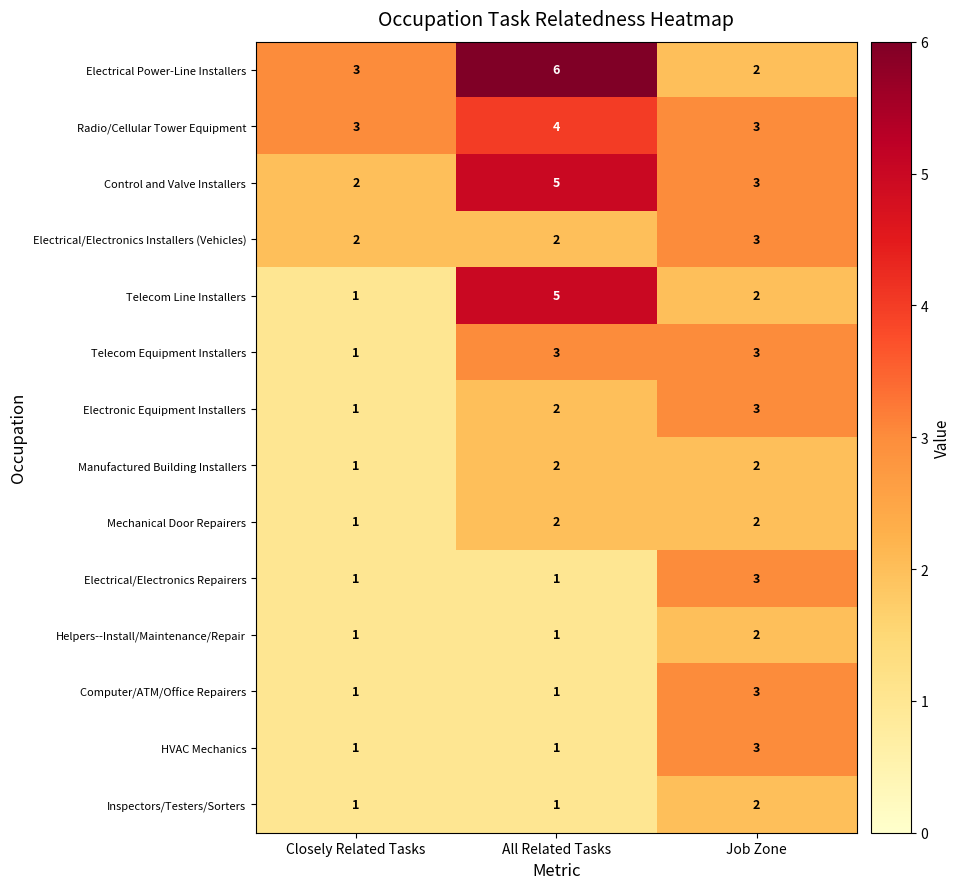

What is the sum of the Electrical Power-Line Installers values at All Related Tasks and Closely Related Tasks?

9